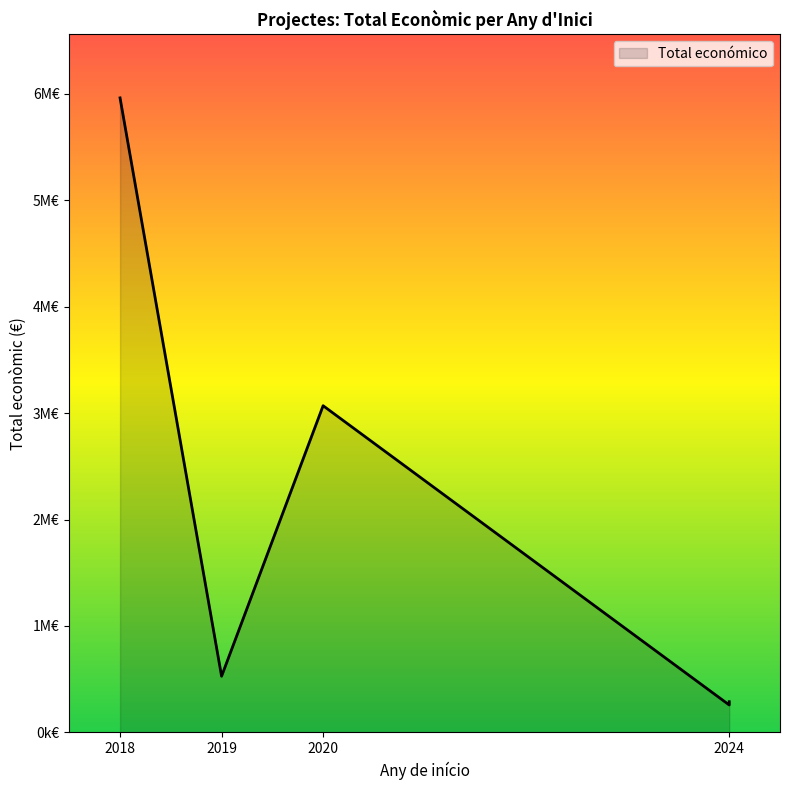

Which label corresponds to the largest value in the chart?

2018